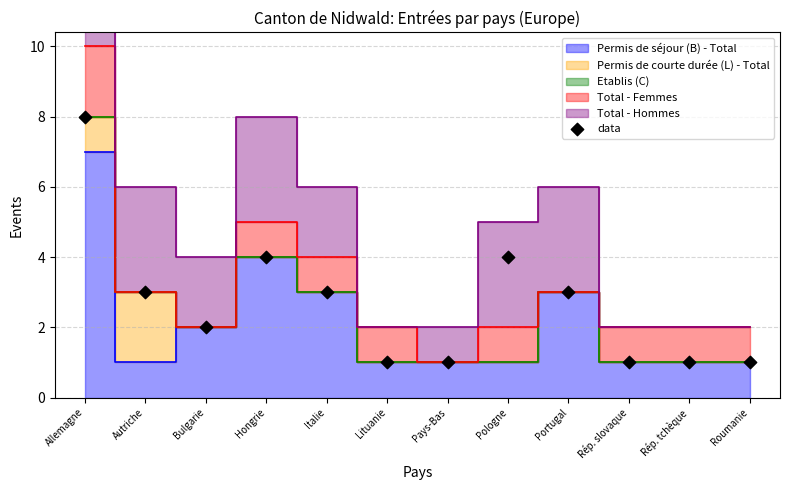

What is the average Y value?

3